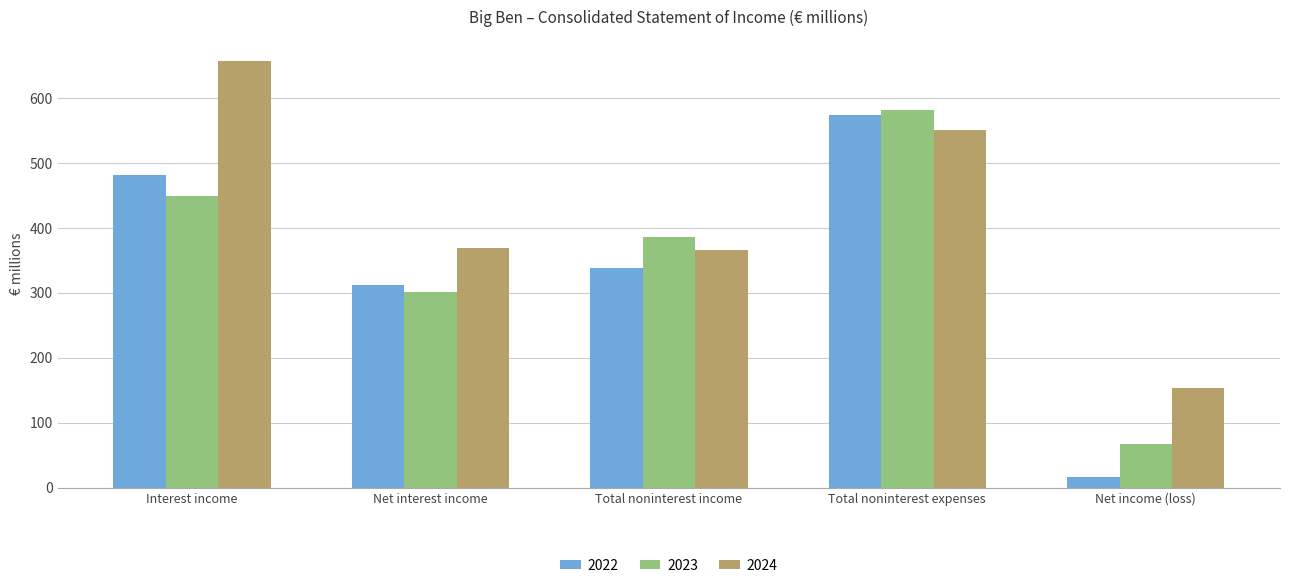

Which category has the lowest value across all series?

Net income (loss)